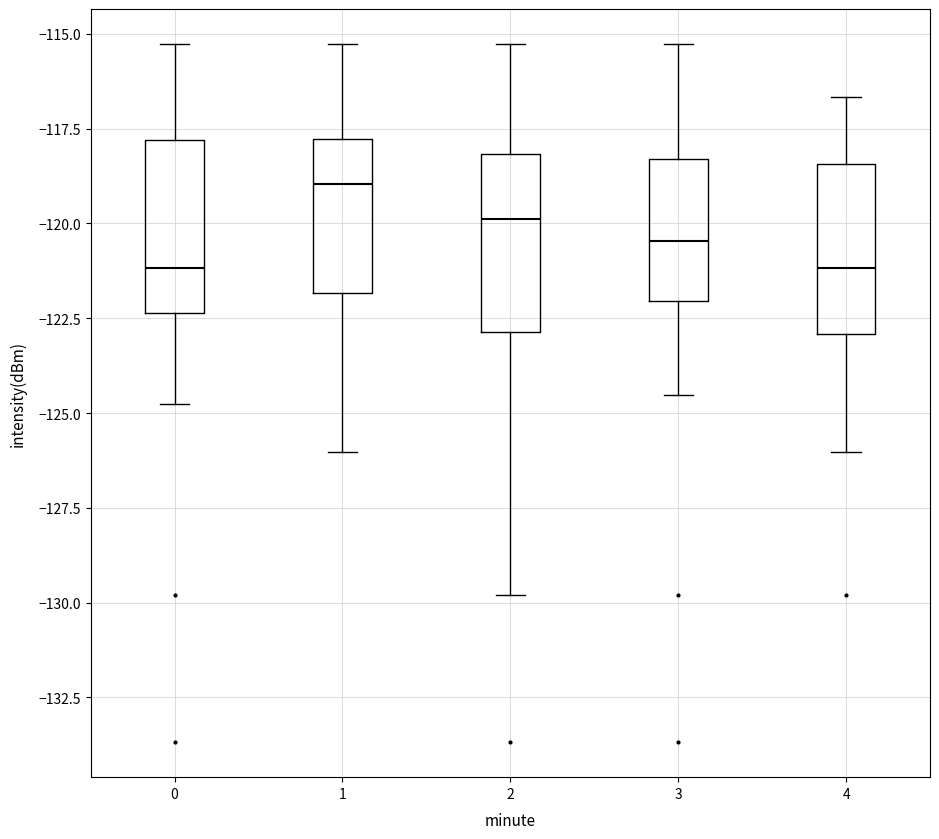

Where does the lower whisker of the box at x = 3 end on the y-axis? The values are not printed on the chart, so give them approximately, as read against the axis.

-124.5